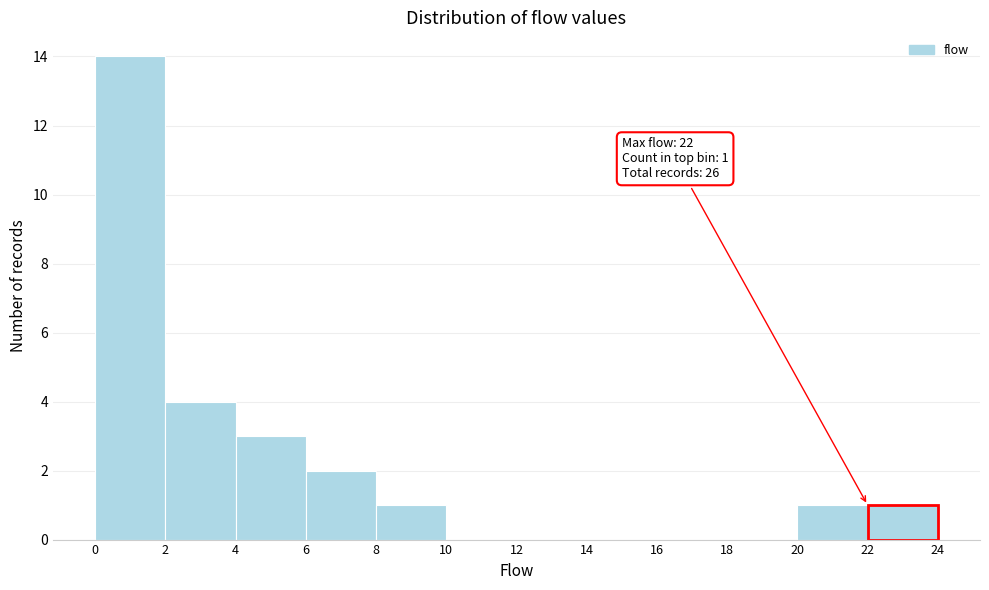

Over which range of the x-axis is the bar tallest?

0 to 2